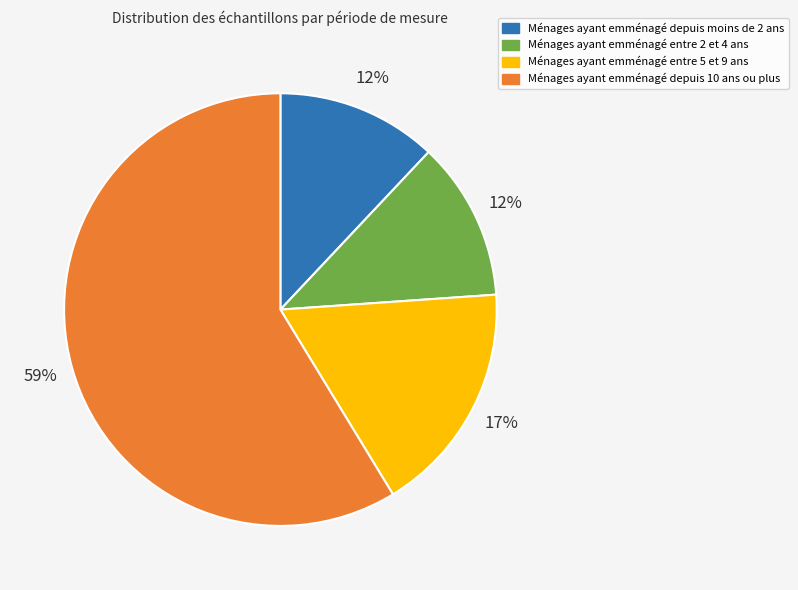

To the nearest percent, what is the average slice percentage?

25%